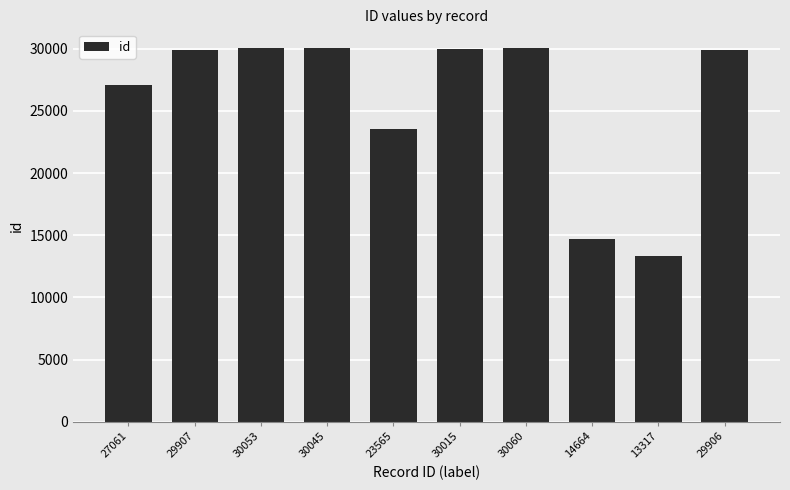

The value at 27061 is 40301. True or false?

False